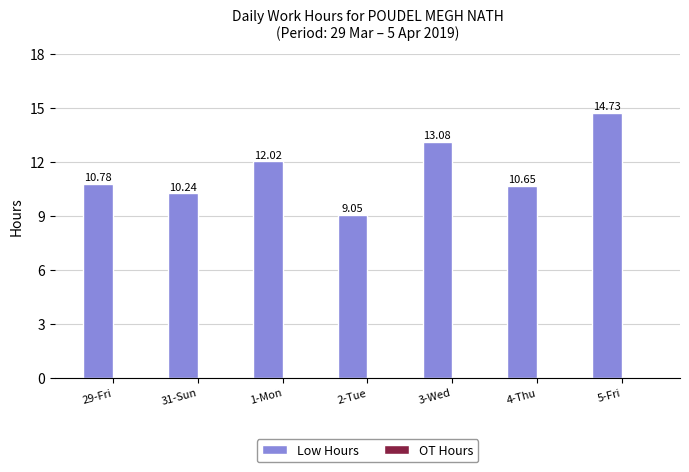

Approximately how many times larger is the value at 1-Mon compared to 29-Fri?

1.1